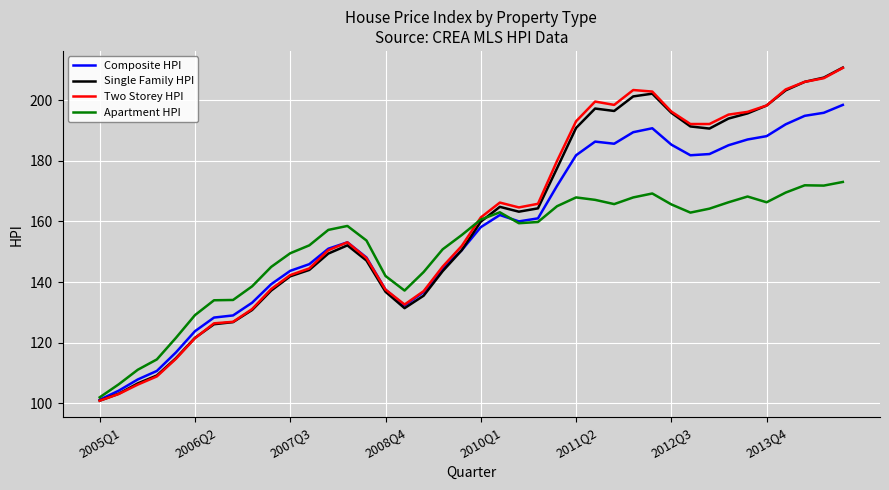

What is the minimum value for Two Storey HPI?

100.9